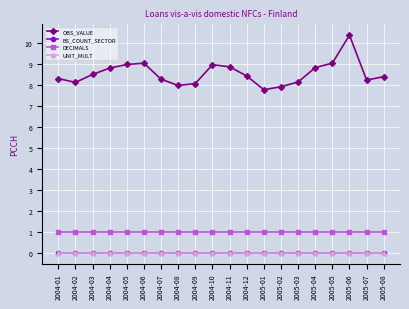

What is the difference between the OBS_VALUE values at 2005-05 and 2004-11?

0.2